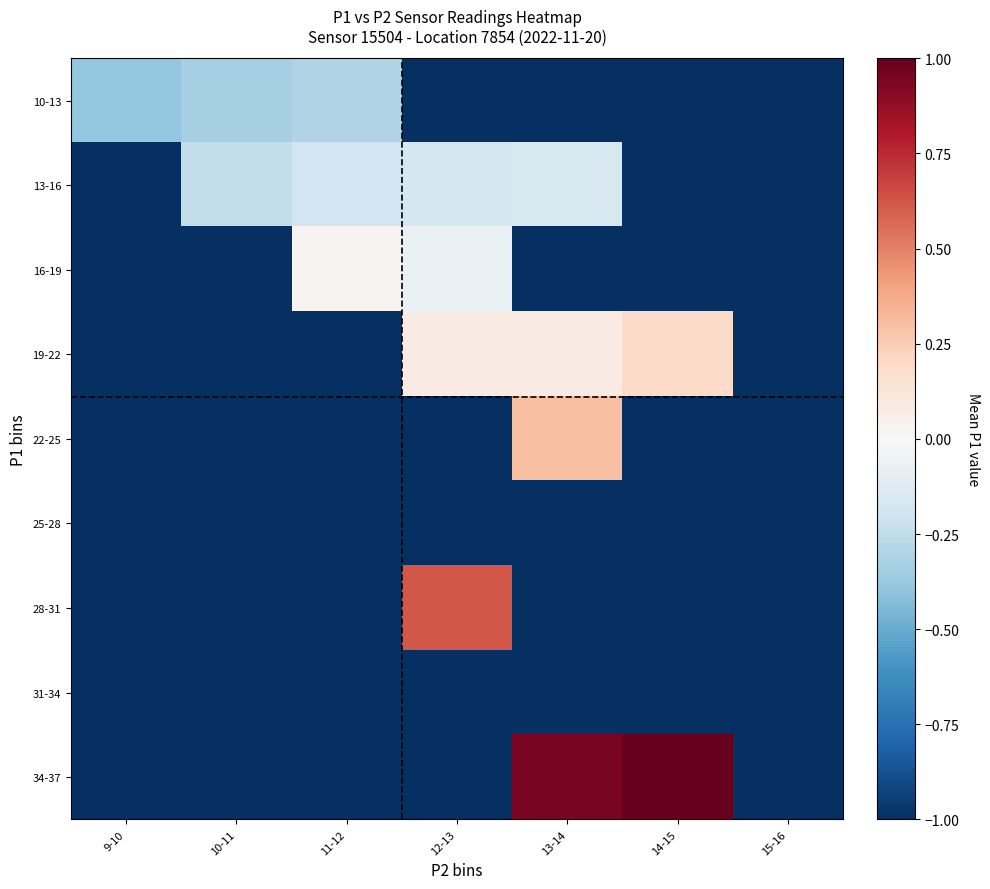

Reading left to right, what are all the values shown in this chart?

10-13: 9-10=-0.4	10-11=-0.3	11-12=-0.3	12-13=-1.0	13-14=-1.0	14-15=-1.0	15-16=-1.0
13-16: 9-10=-1.0	10-11=-0.2	11-12=-0.2	12-13=-0.2	13-14=-0.2	14-15=-1.0	15-16=-1.0
16-19: 9-10=-1.0	10-11=-1.0	11-12=0.0	12-13=-0.1	13-14=-1.0	14-15=-1.0	15-16=-1.0
19-22: 9-10=-1.0	10-11=-1.0	11-12=-1.0	12-13=0.1	13-14=0.1	14-15=0.2	15-16=-1.0
22-25: 9-10=-1.0	10-11=-1.0	11-12=-1.0	12-13=-1.0	13-14=0.3	14-15=-1.0	15-16=-1.0
25-28: 9-10=-1.0	10-11=-1.0	11-12=-1.0	12-13=-1.0	13-14=-1.0	14-15=-1.0	15-16=-1.0
28-31: 9-10=-1.0	10-11=-1.0	11-12=-1.0	12-13=0.6	13-14=-1.0	14-15=-1.0	15-16=-1.0
31-34: 9-10=-1.0	10-11=-1.0	11-12=-1.0	12-13=-1.0	13-14=-1.0	14-15=-1.0	15-16=-1.0
34-37: 9-10=-1.0	10-11=-1.0	11-12=-1.0	12-13=-1.0	13-14=0.9	14-15=1.0	15-16=-1.0